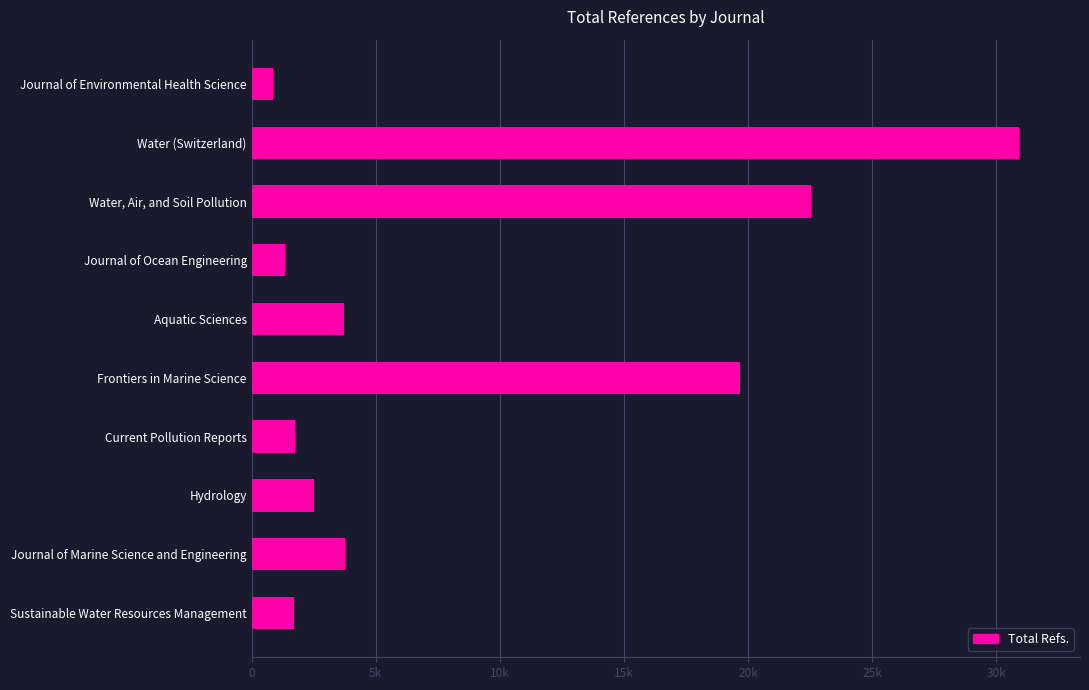

Rank the categories by value from lowest to highest.

Journal of Environmental Health Science, Journal of Ocean Engineering, Sustainable Water Resources Management, Current Pollution Reports, Hydrology, Aquatic Sciences, Journal of Marine Science and Engineering, Frontiers in Marine Science, Water, Air, and Soil Pollution, Water (Switzerland)